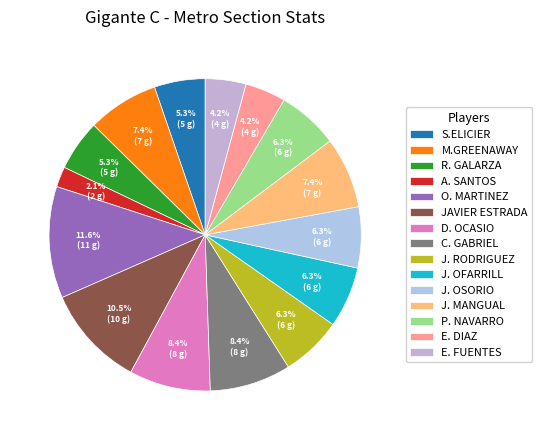

How many segments does this pie chart have?

15